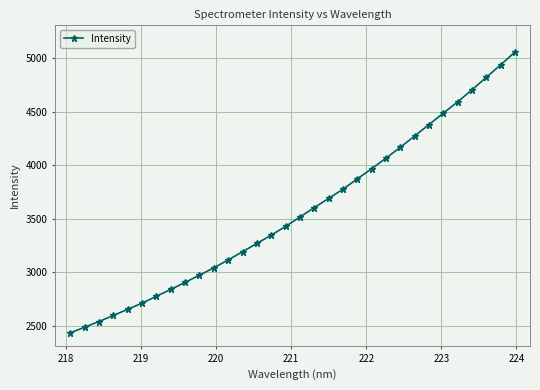

What is the greatest value displayed?

5058.5